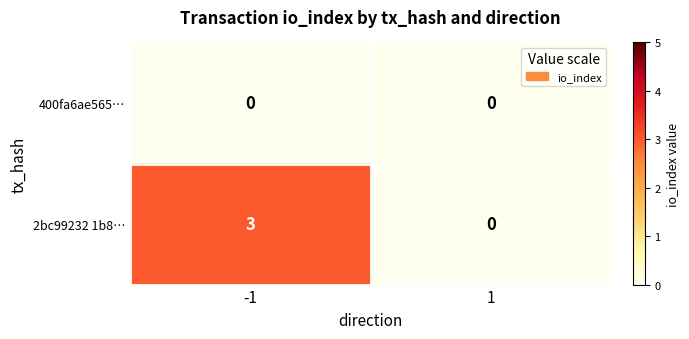

Reading right to left, extract all data points from this chart.

400fa6ae565…: 0	0
2bc99232 1b8…: 0	3